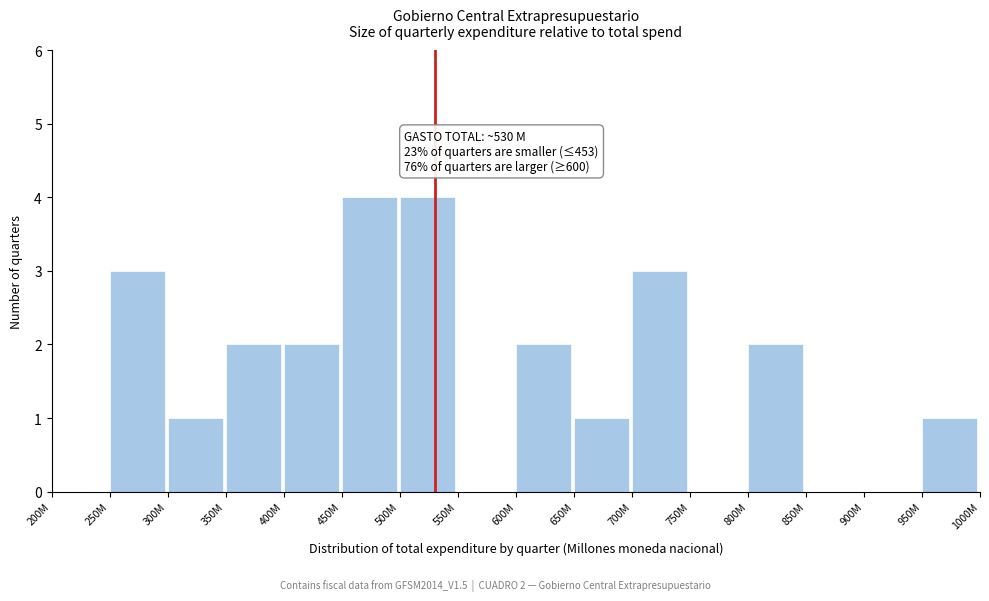

Reading left to right, extract all data points from this chart.

200M=0	250M=3	300M=1	350M=2	400M=2	450M=4	500M=4	550M=0	600M=2	650M=1	700M=3	750M=0	800M=2	850M=0	900M=0	950M=1